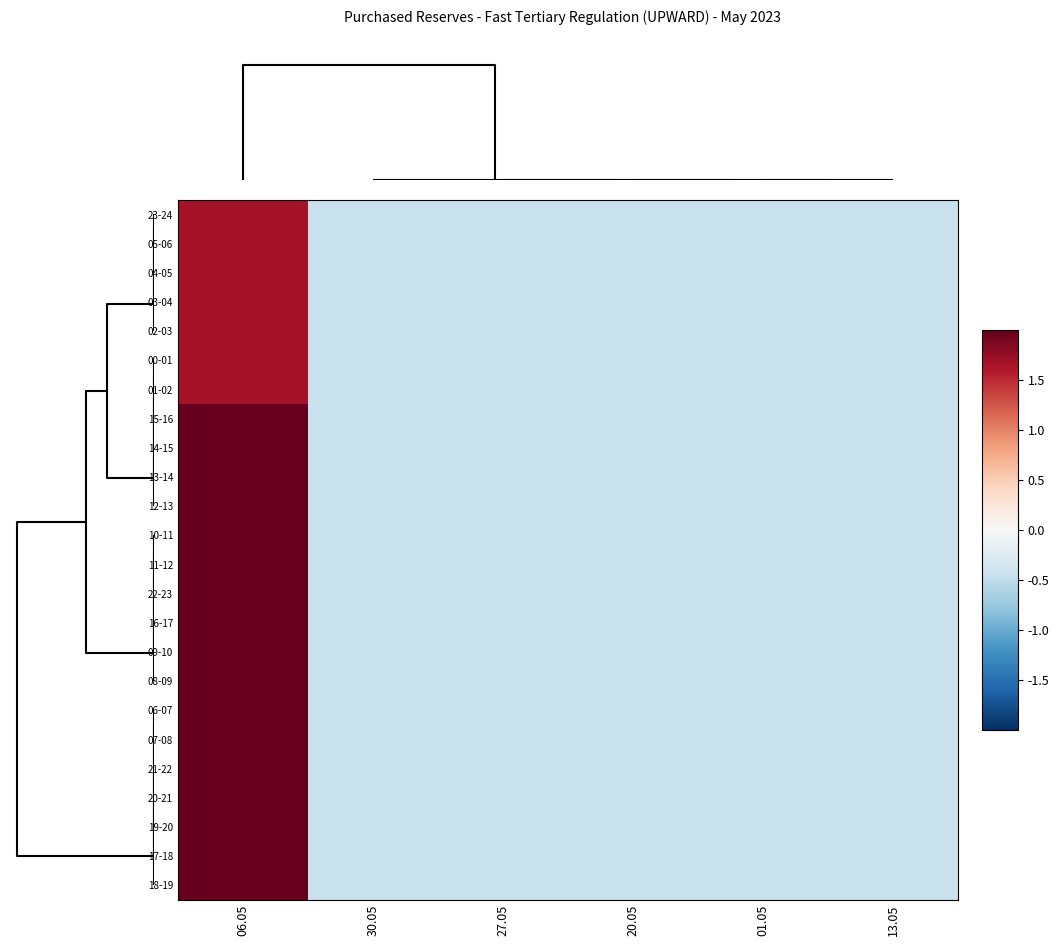

Reading right to left, list all the values displayed in this chart.

23-24: 13.05=-0.4	01.05=-0.4	20.05=-0.4	27.05=-0.4	30.05=-0.4	06.05=1.7
05-06: 13.05=-0.4	01.05=-0.4	20.05=-0.4	27.05=-0.4	30.05=-0.4	06.05=1.7
04-05: 13.05=-0.4	01.05=-0.4	20.05=-0.4	27.05=-0.4	30.05=-0.4	06.05=1.7
03-04: 13.05=-0.4	01.05=-0.4	20.05=-0.4	27.05=-0.4	30.05=-0.4	06.05=1.7
02-03: 13.05=-0.4	01.05=-0.4	20.05=-0.4	27.05=-0.4	30.05=-0.4	06.05=1.7
00-01: 13.05=-0.4	01.05=-0.4	20.05=-0.4	27.05=-0.4	30.05=-0.4	06.05=1.7
01-02: 13.05=-0.4	01.05=-0.4	20.05=-0.4	27.05=-0.4	30.05=-0.4	06.05=1.7
15-16: 13.05=-0.4	01.05=-0.4	20.05=-0.4	27.05=-0.4	30.05=-0.4	06.05=2.2
14-15: 13.05=-0.4	01.05=-0.4	20.05=-0.4	27.05=-0.4	30.05=-0.4	06.05=2.2
13-14: 13.05=-0.4	01.05=-0.4	20.05=-0.4	27.05=-0.4	30.05=-0.4	06.05=2.2
12-13: 13.05=-0.4	01.05=-0.4	20.05=-0.4	27.05=-0.4	30.05=-0.4	06.05=2.2
10-11: 13.05=-0.4	01.05=-0.4	20.05=-0.4	27.05=-0.4	30.05=-0.4	06.05=2.2
11-12: 13.05=-0.4	01.05=-0.4	20.05=-0.4	27.05=-0.4	30.05=-0.4	06.05=2.2
22-23: 13.05=-0.4	01.05=-0.4	20.05=-0.4	27.05=-0.4	30.05=-0.4	06.05=2.4
16-17: 13.05=-0.4	01.05=-0.4	20.05=-0.4	27.05=-0.4	30.05=-0.4	06.05=2.4
09-10: 13.05=-0.4	01.05=-0.4	20.05=-0.4	27.05=-0.4	30.05=-0.4	06.05=2.4
08-09: 13.05=-0.4	01.05=-0.4	20.05=-0.4	27.05=-0.4	30.05=-0.4	06.05=2.4
06-07: 13.05=-0.4	01.05=-0.4	20.05=-0.4	27.05=-0.4	30.05=-0.4	06.05=2.4
07-08: 13.05=-0.4	01.05=-0.4	20.05=-0.4	27.05=-0.4	30.05=-0.4	06.05=2.4
21-22: 13.05=-0.4	01.05=-0.4	20.05=-0.4	27.05=-0.4	30.05=-0.4	06.05=2.7
20-21: 13.05=-0.4	01.05=-0.4	20.05=-0.4	27.05=-0.4	30.05=-0.4	06.05=2.7
19-20: 13.05=-0.4	01.05=-0.4	20.05=-0.4	27.05=-0.4	30.05=-0.4	06.05=2.7
17-18: 13.05=-0.4	01.05=-0.4	20.05=-0.4	27.05=-0.4	30.05=-0.4	06.05=2.7
18-19: 13.05=-0.4	01.05=-0.4	20.05=-0.4	27.05=-0.4	30.05=-0.4	06.05=2.7